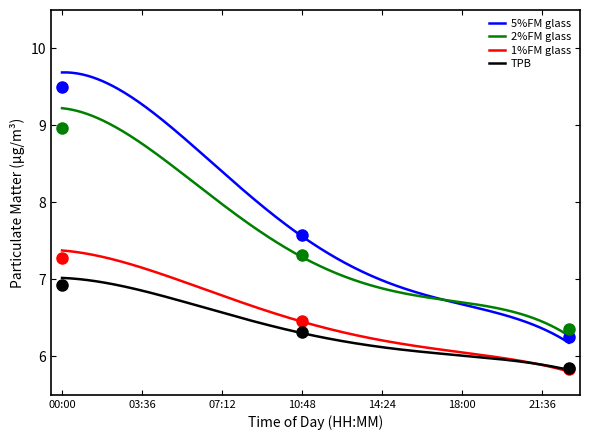

Rank the series by their maximum value, from highest to lowest.

5%FM glass, 2%FM glass, 1%FM glass, TPB